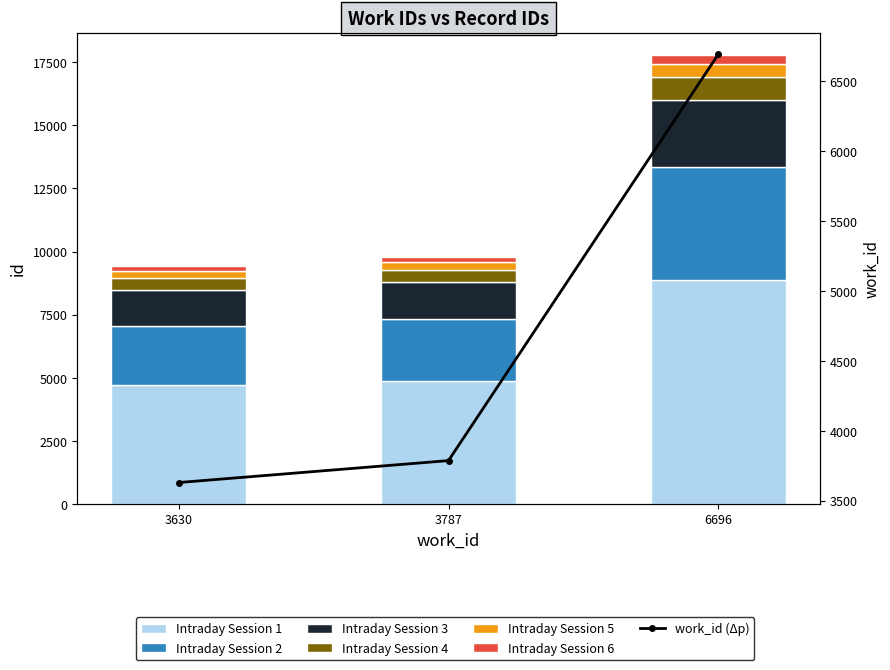

Read the work_id value at 3787.

3787.0